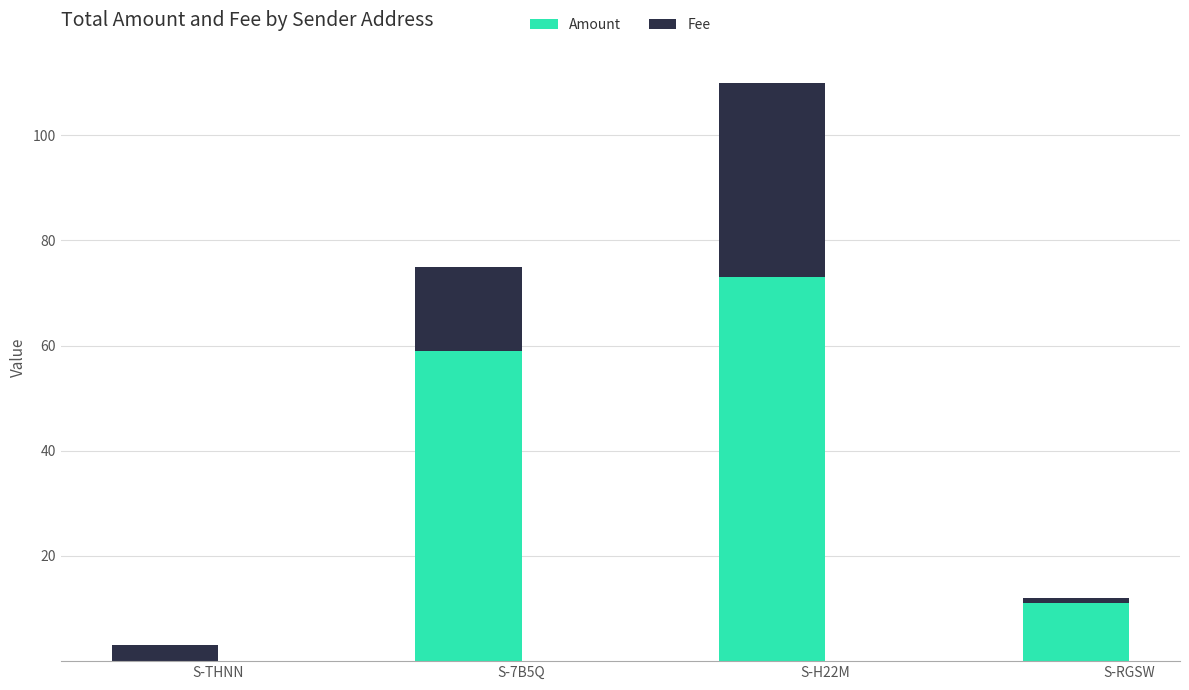

What is the sum of all Amount values?

143.0